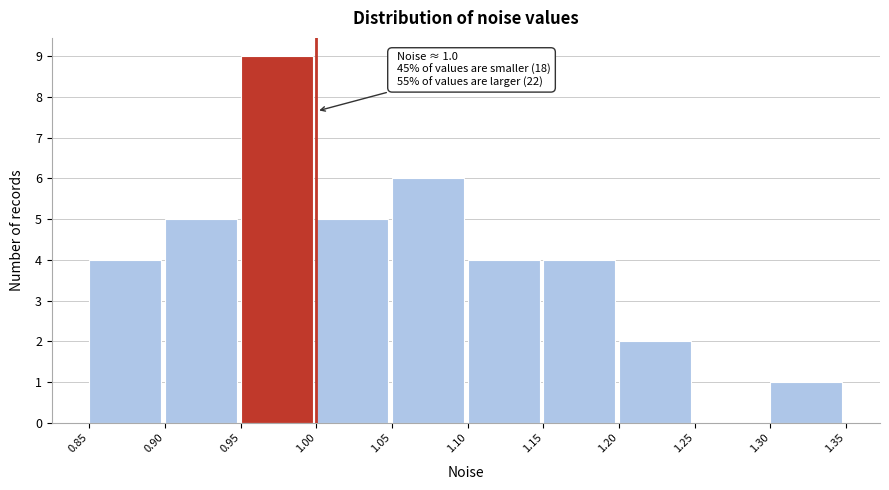

Which range on the x-axis has the tallest bar?

0.95 to 1.00